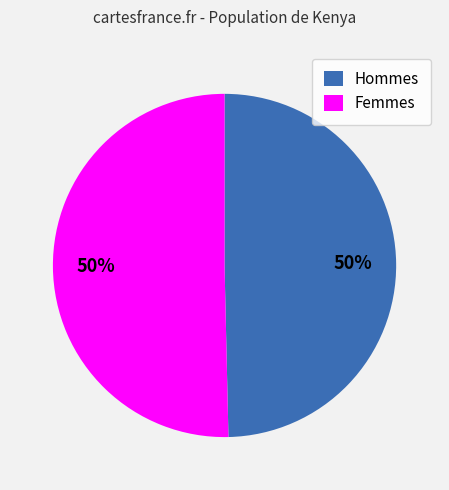

Approximately how many times larger is the value at Femmes compared to Hommes?

1.0